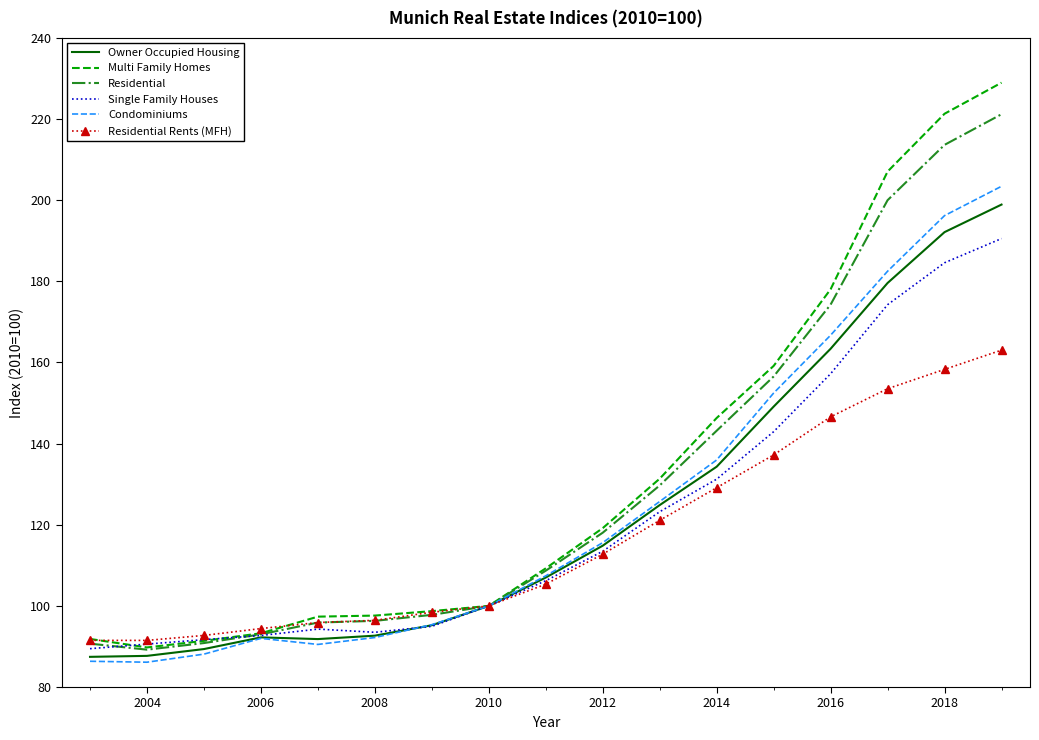

What is the minimum value shown in the chart?

86.1